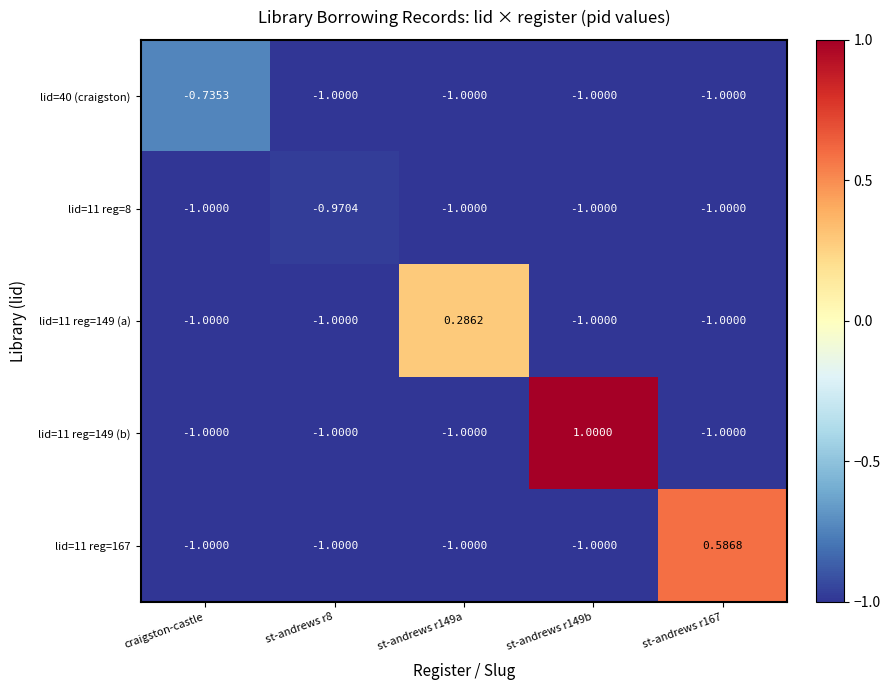

What is the greatest value displayed?

1.0